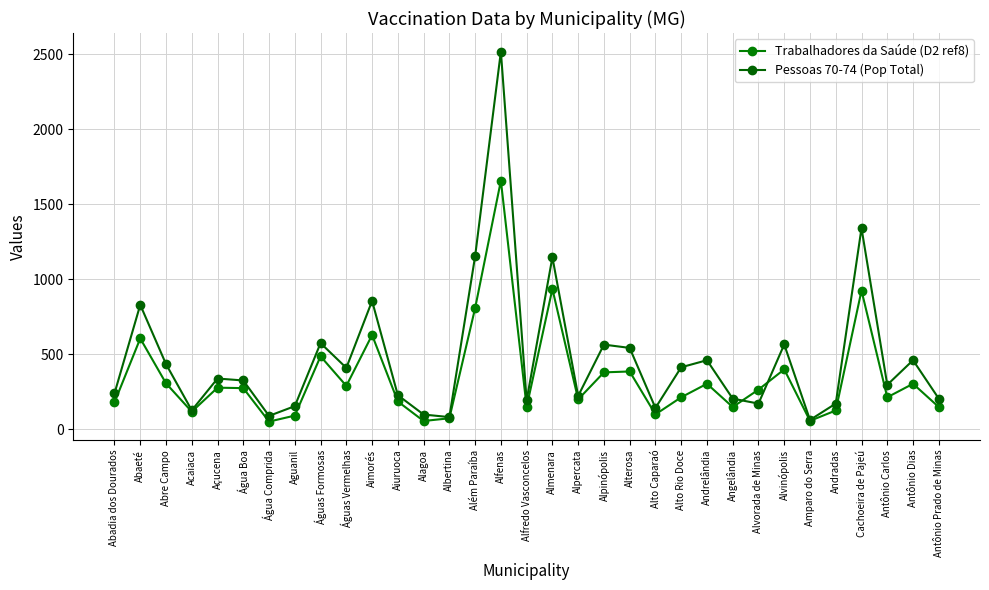

At which category does Trabalhadores da Saúde (D2 ref8) reach its first local peak?

Abaeté